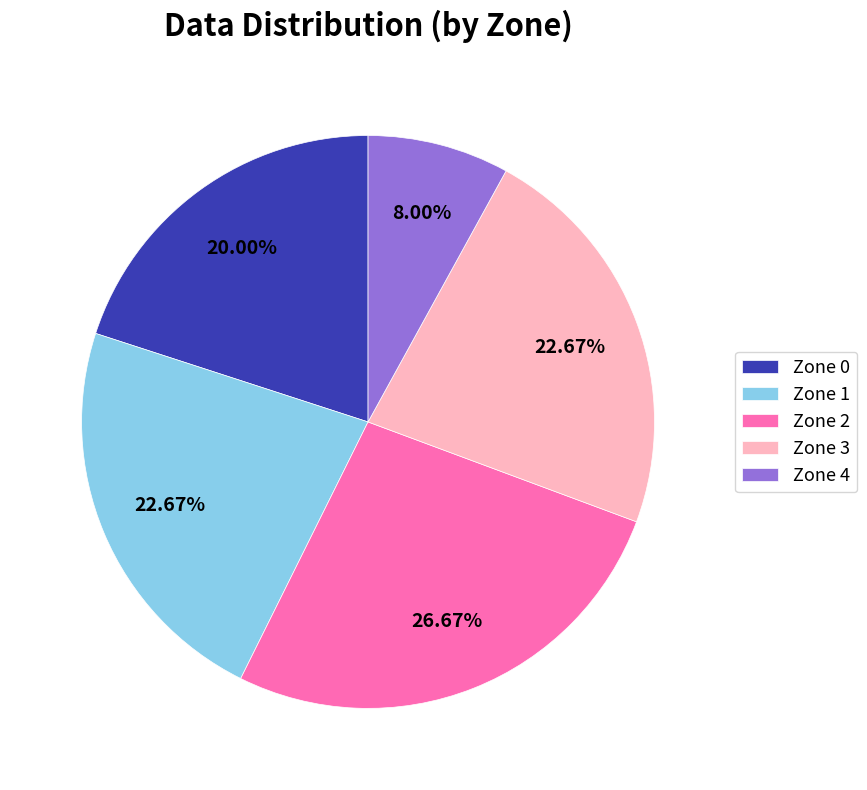

Is there any slice that represents more than half of the pie?

No